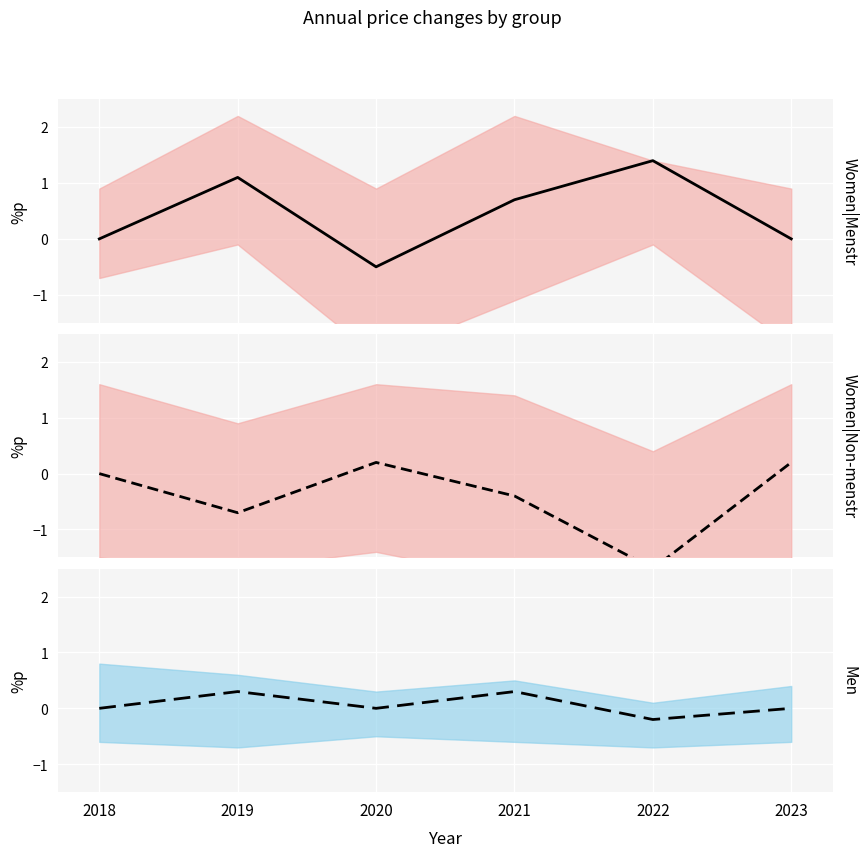

Between which two adjacent categories do Men and Women|Menstr first intersect?

2019 and 2020